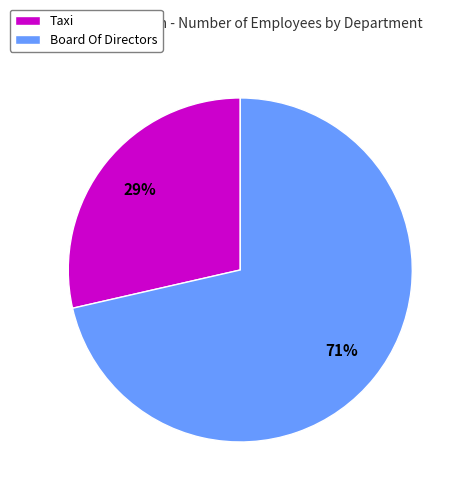

Is there any slice that represents more than half of the pie?

Yes